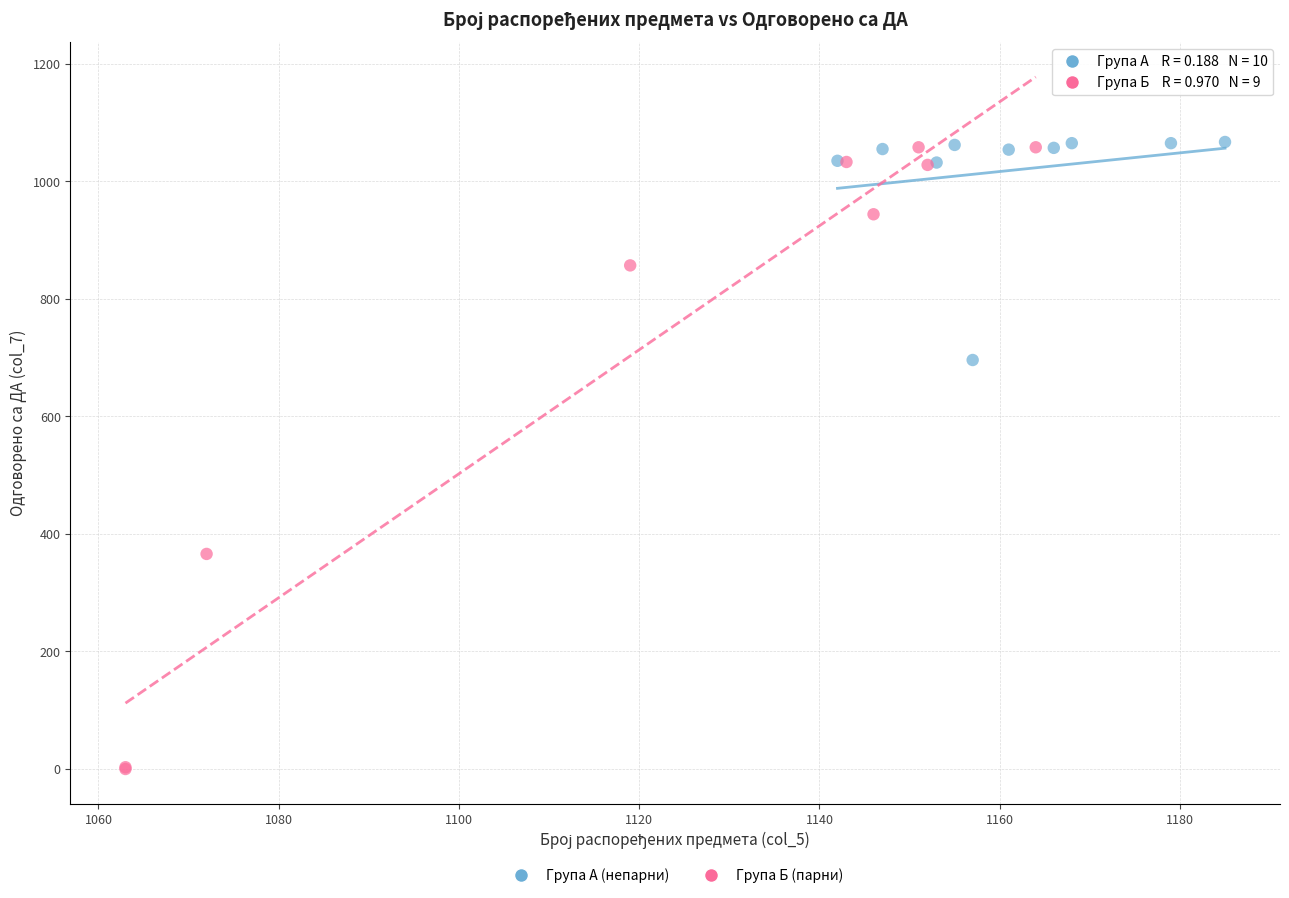

Which series has the widest spread of Y values?

Група Б (парни)